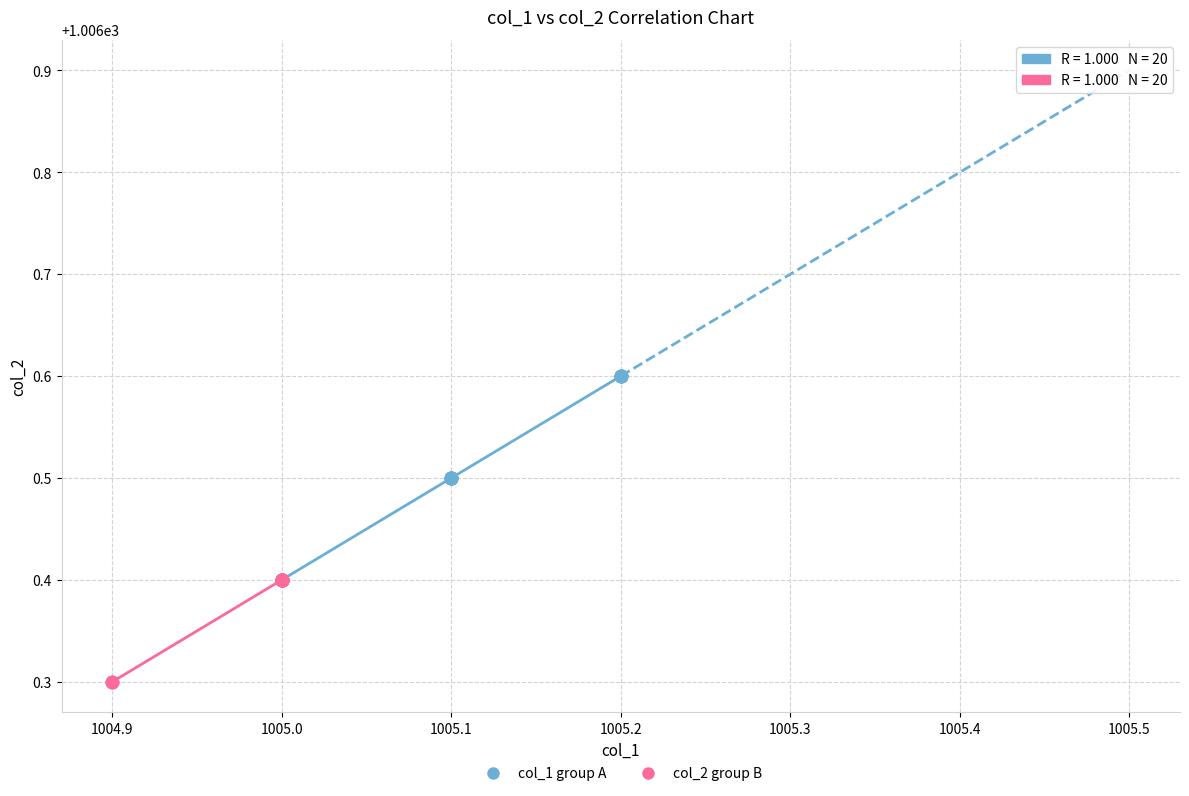

Which series reaches the maximum Y coordinate?

col_1 group A